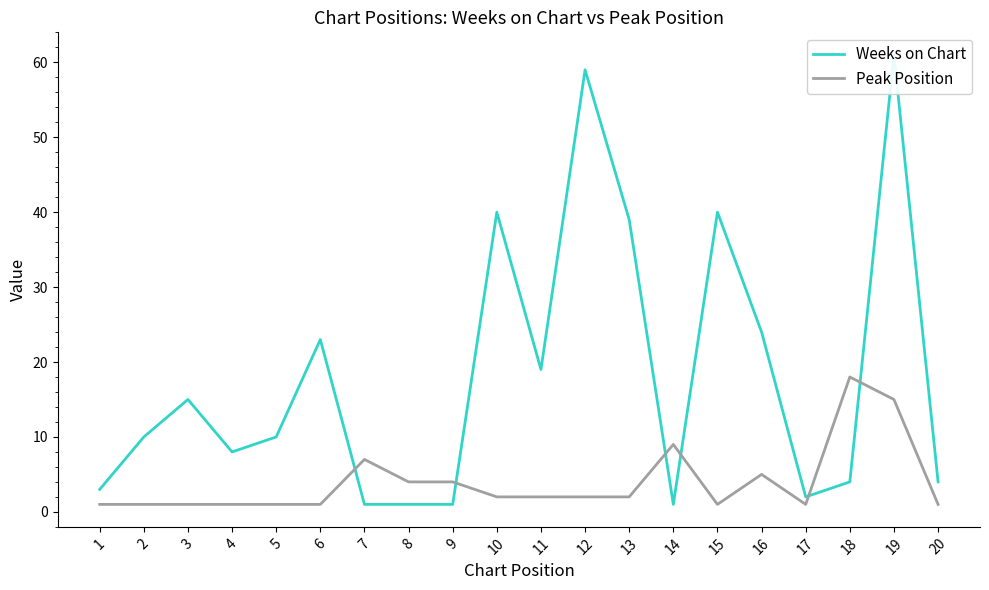

What is the difference between the maximum and second lowest values in the Weeks on Chart series?

60